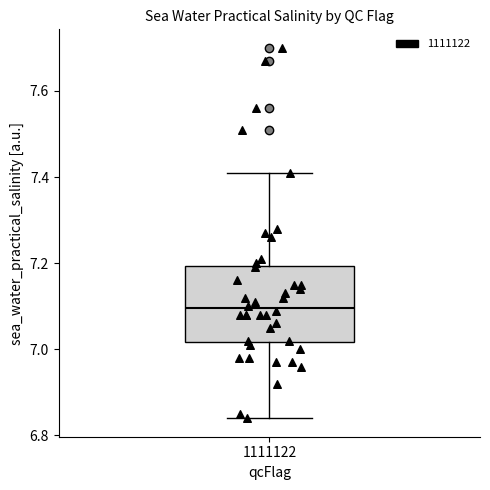

Where is the upper edge of the box at x = 1111122 on the y-axis? The values are not printed on the chart, so give them approximately, as read against the axis.

7.20